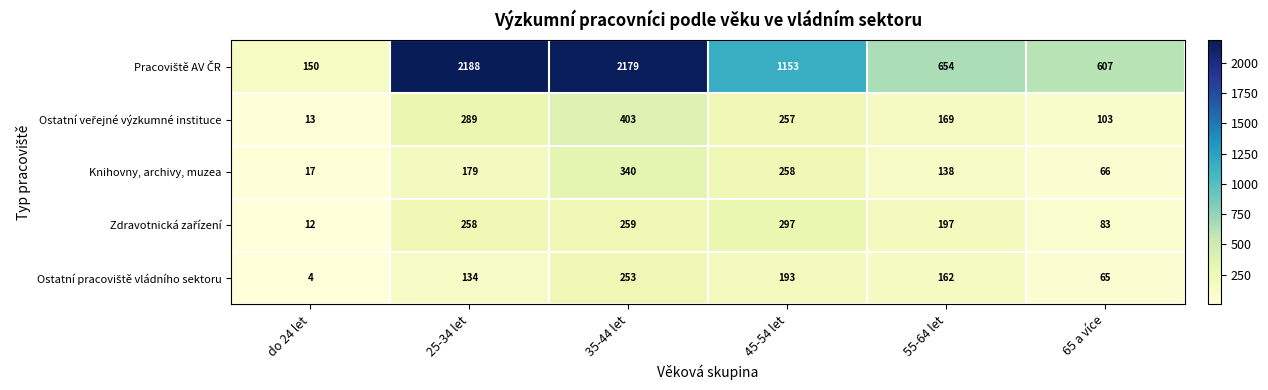

How many series are shown in this chart?

5